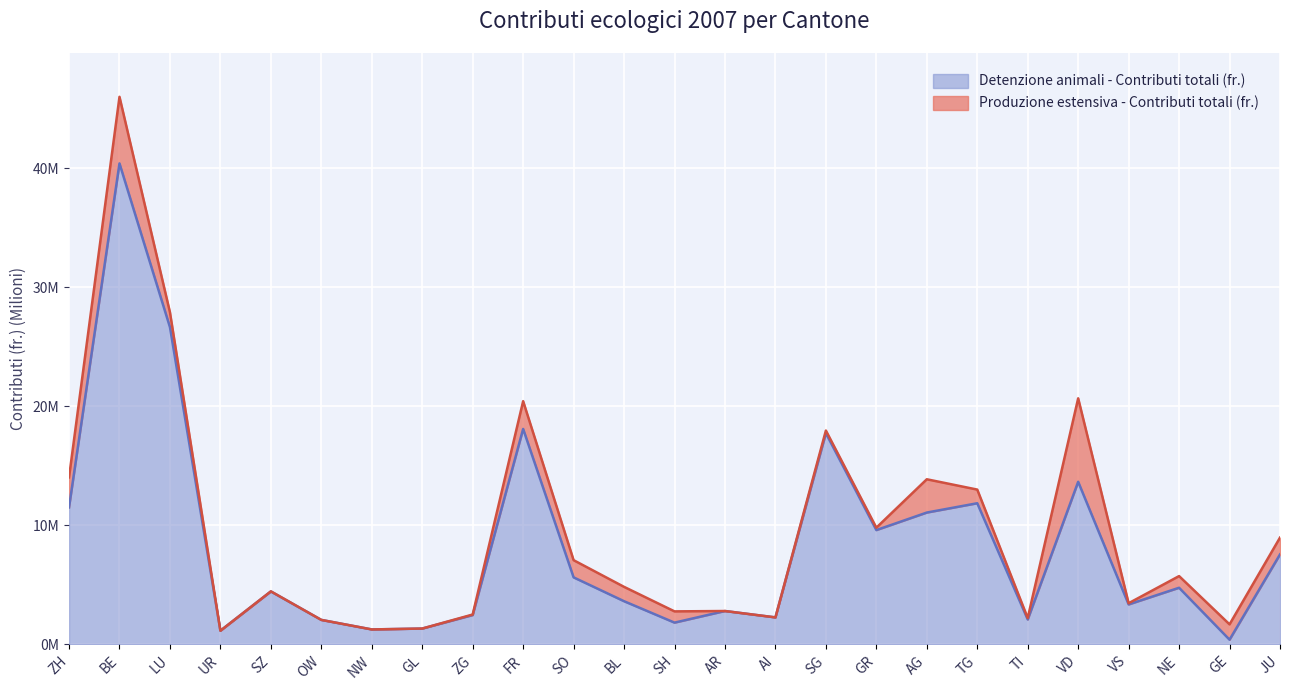

What is the difference between the values at AI and AG?

8.8